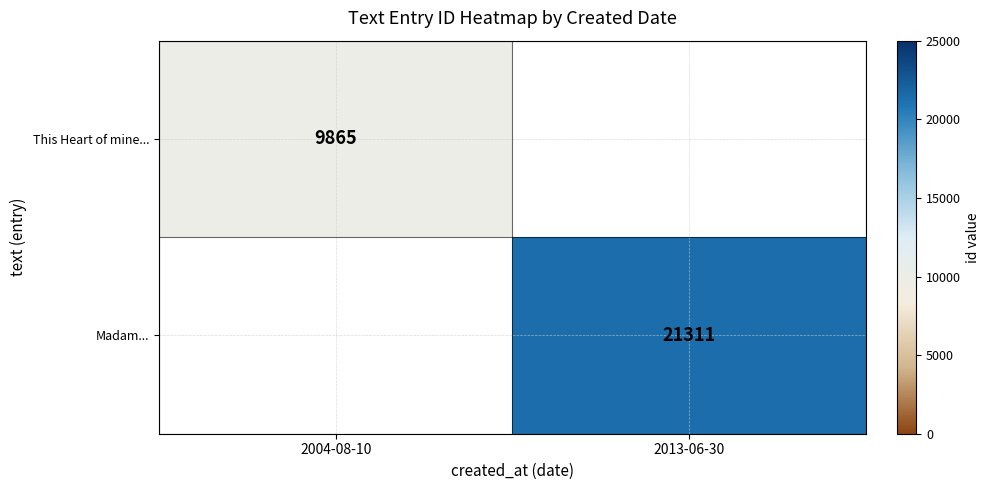

The value of This Heart of mine... at 2004-08-10 is 9865. True or false?

True